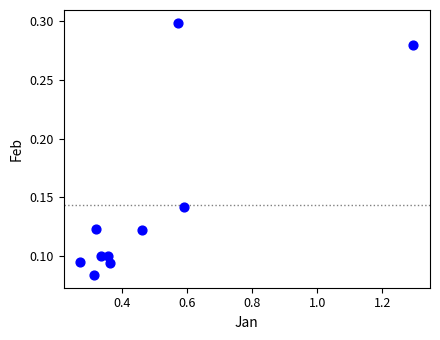

What is the average X value?

0.5